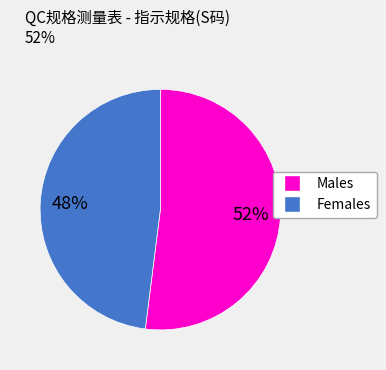

Is there a majority slice in this chart?

Yes